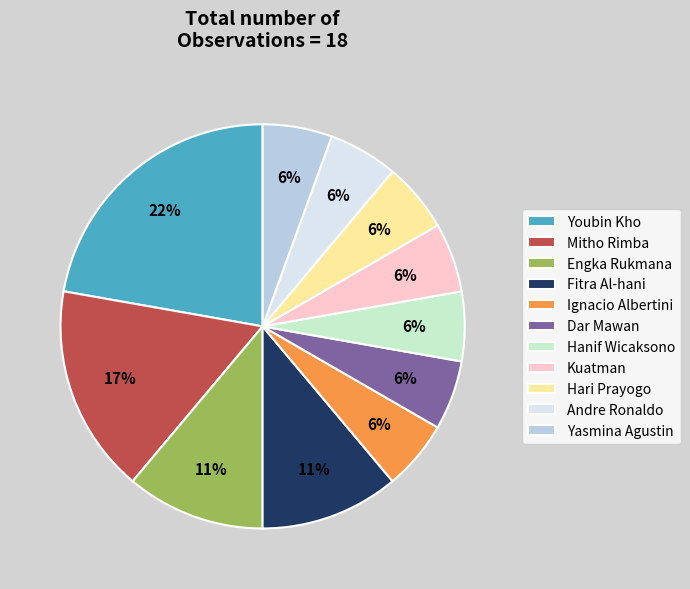

To the nearest percent, what portion does Engka Rukmana represent?

11%